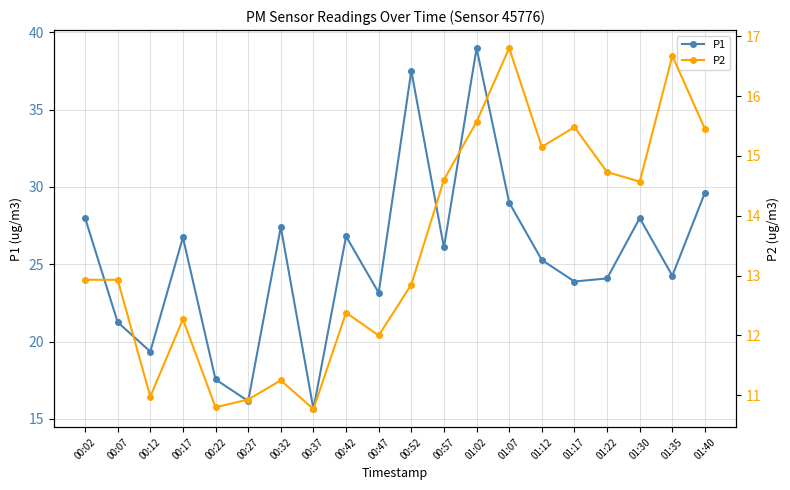

How many data points in P2 are less than 12?

5